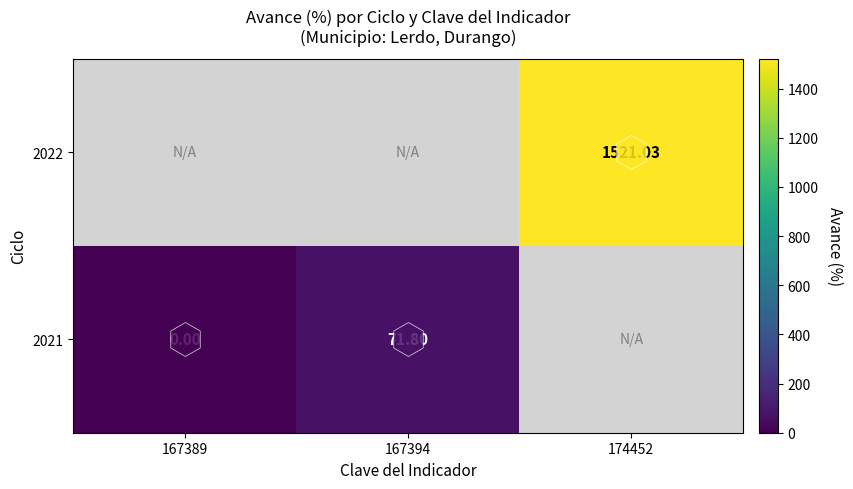

What is the difference between the 2021 values at 167394 and 167389?

71.8